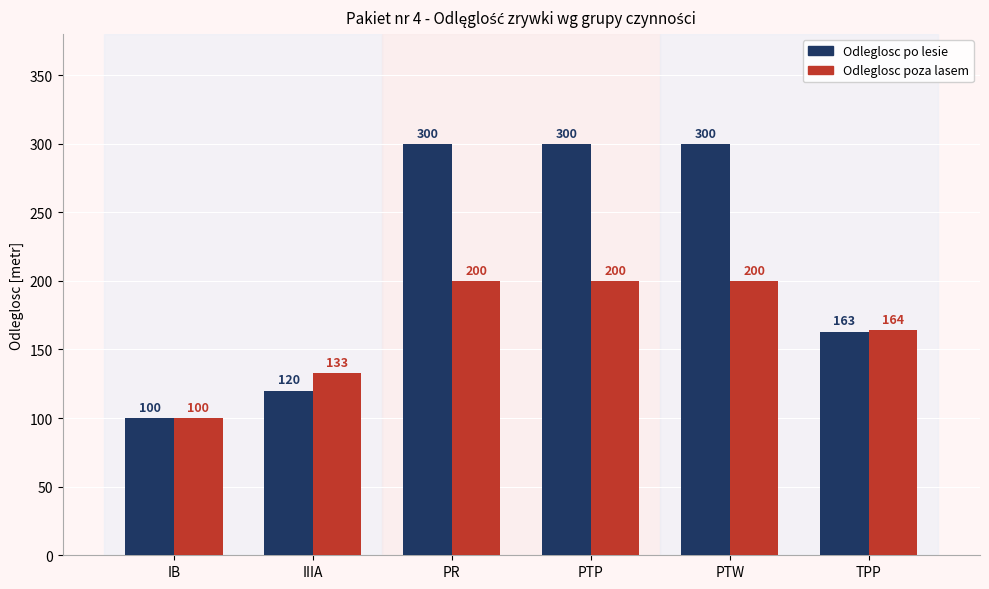

How many distinct data groups are displayed?

2